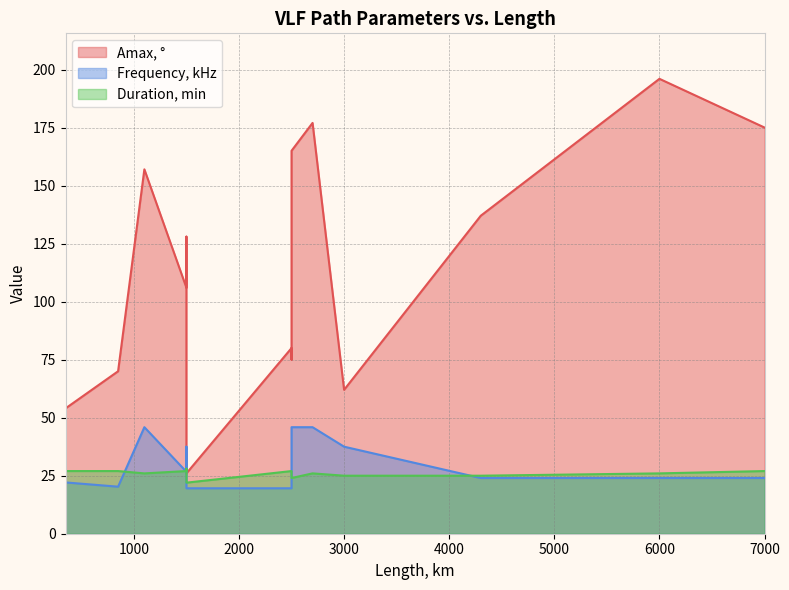

Which series has the largest range (max minus min)?

Amax, °